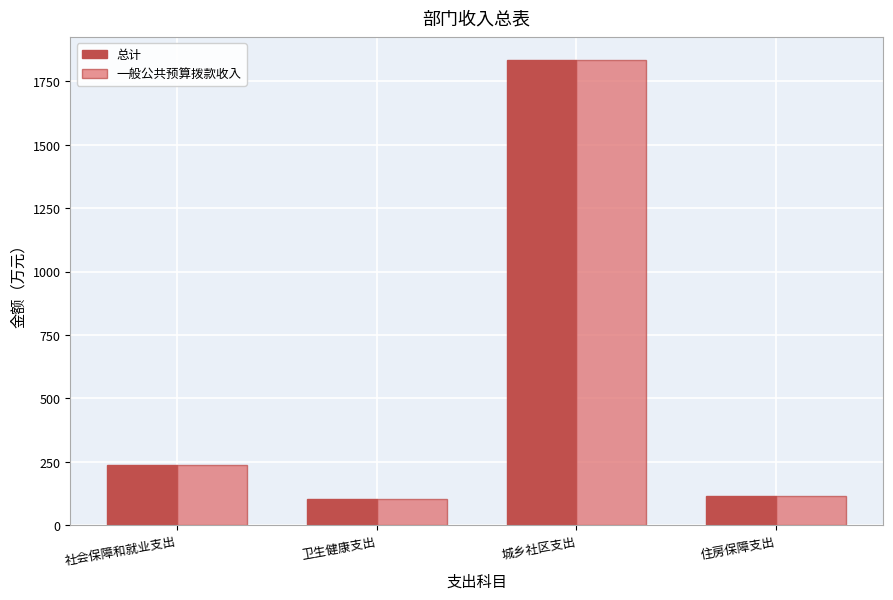

What is the label of the 1st bar from the right?

住房保障支出